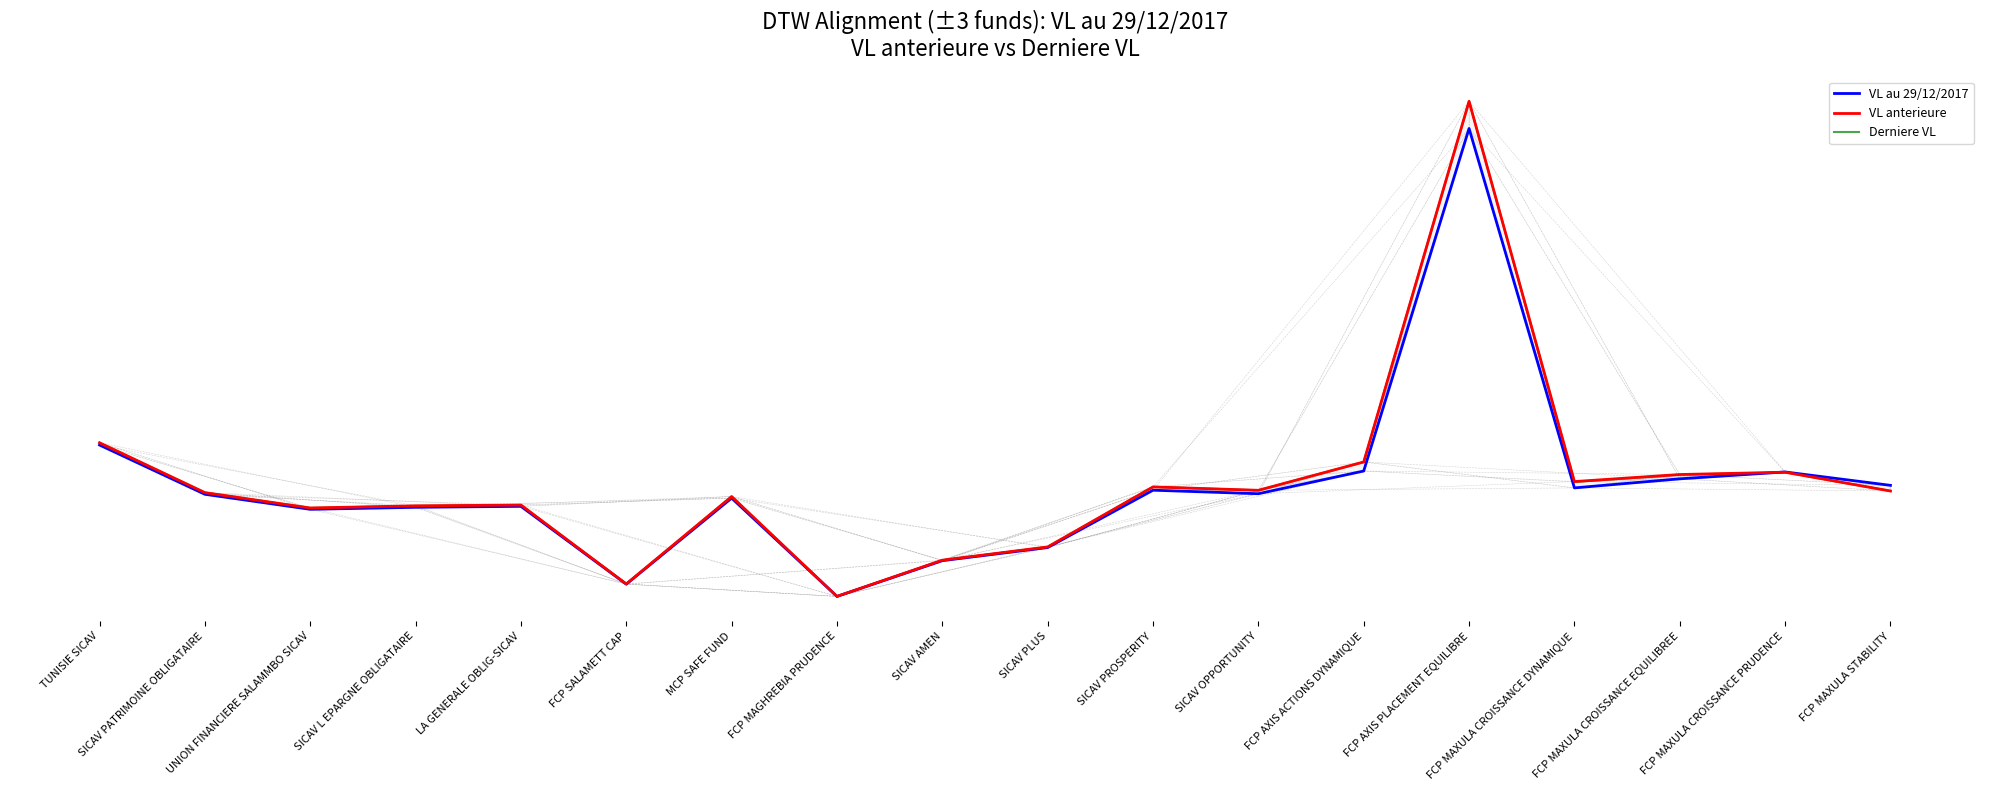

How many times do Derniere VL and VL au 29/12/2017 cross each other?

1